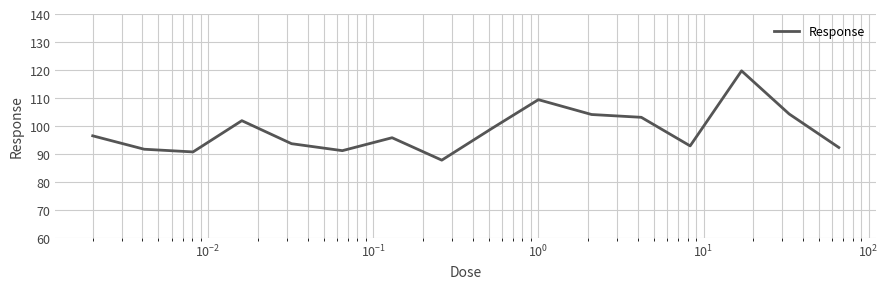

What is the smallest value displayed?

87.8